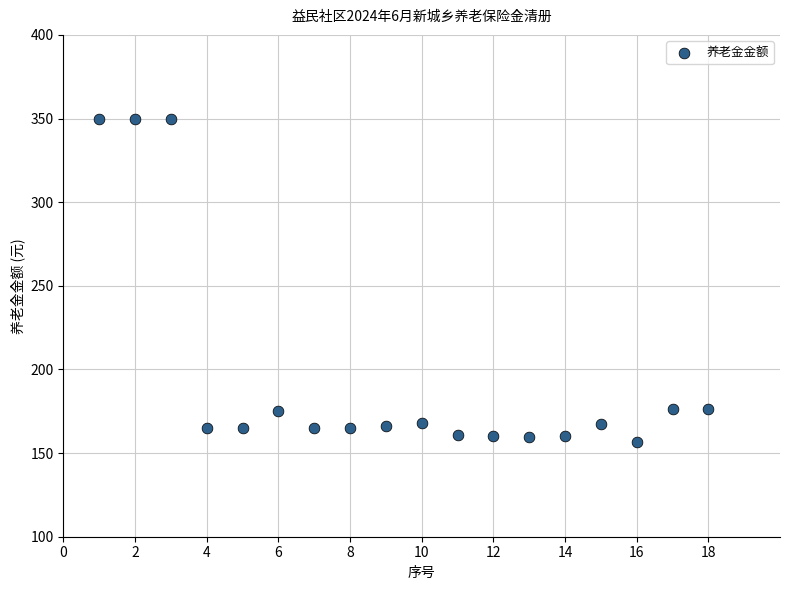

What is the range of X values (max minus min)?

17.0